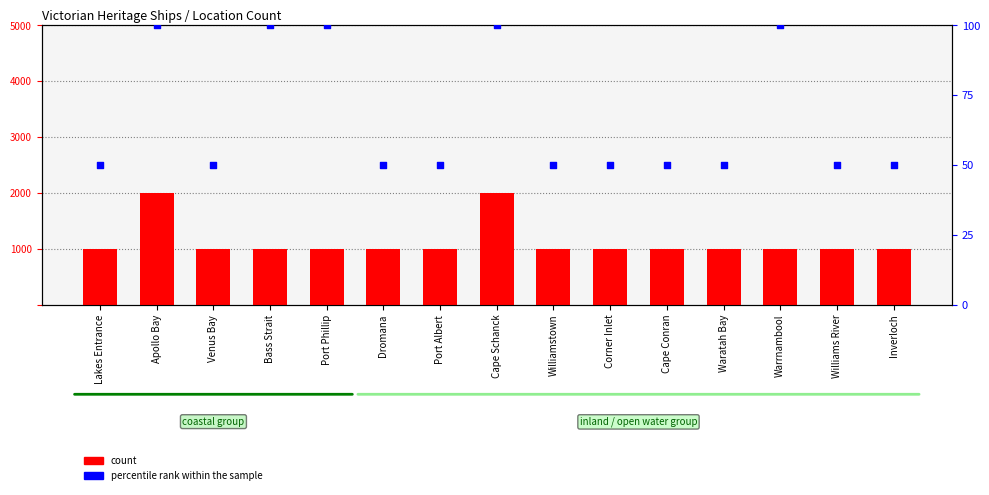

What are all the series names shown in the legend?

count, percentile rank within the sample